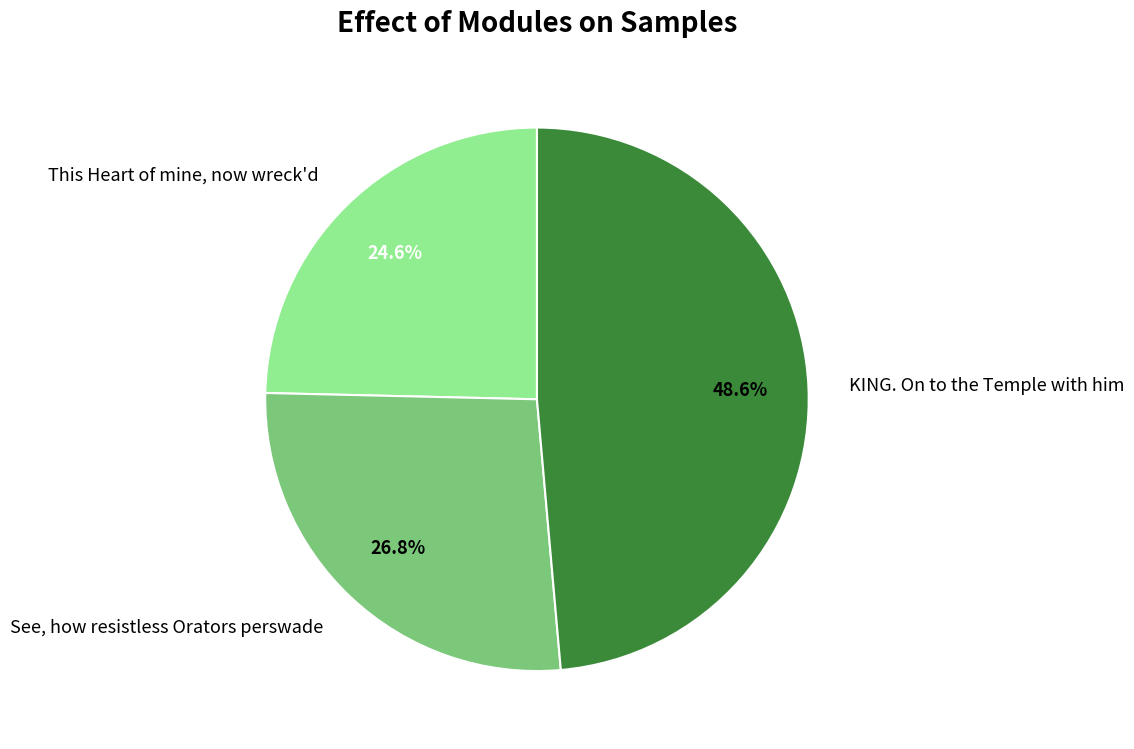

Is the sum of KING. On to the Temple with him and See, how resistless Orators perswade greater than half?

Yes